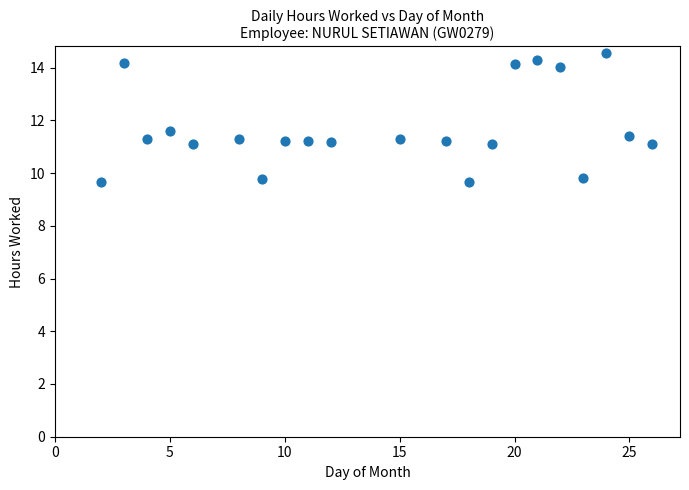

What Y value in the scatter plot is closest to 12?

11.6